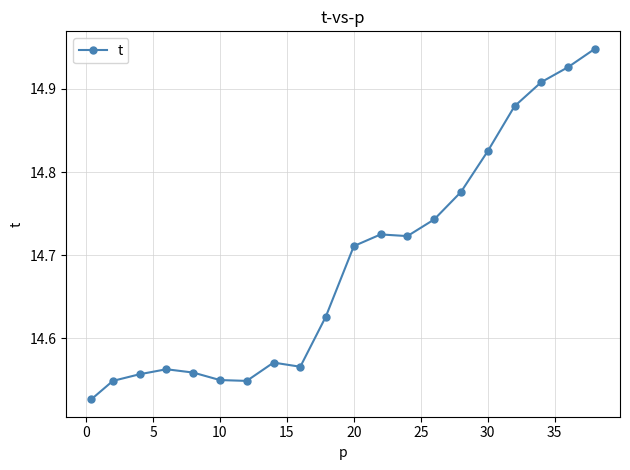

Count the values in the range 14 to 15.

20